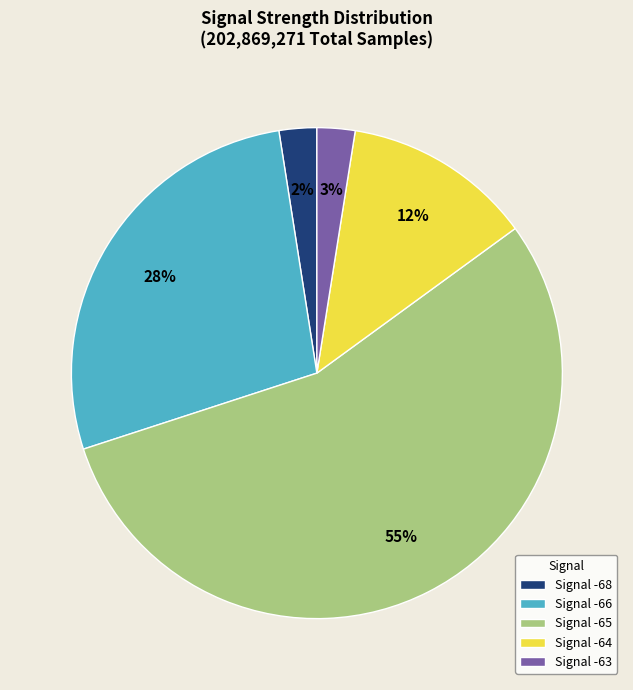

Combined, do Signal -65 and Signal -66 account for over 50%?

Yes